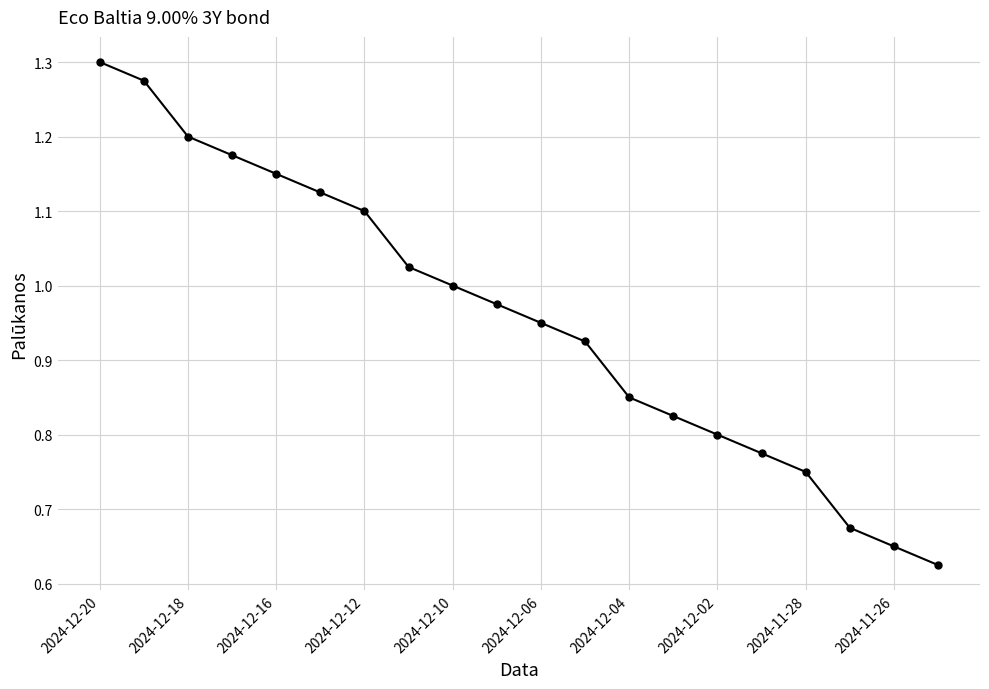

How many lines are shown in the chart?

1